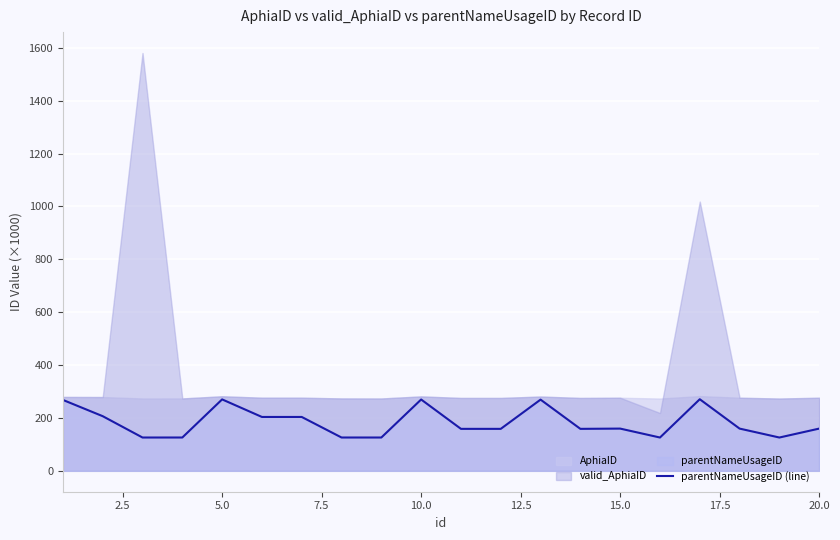

The value of parentNameUsageID (line) at 5.0 is 470.6. True or false?

False